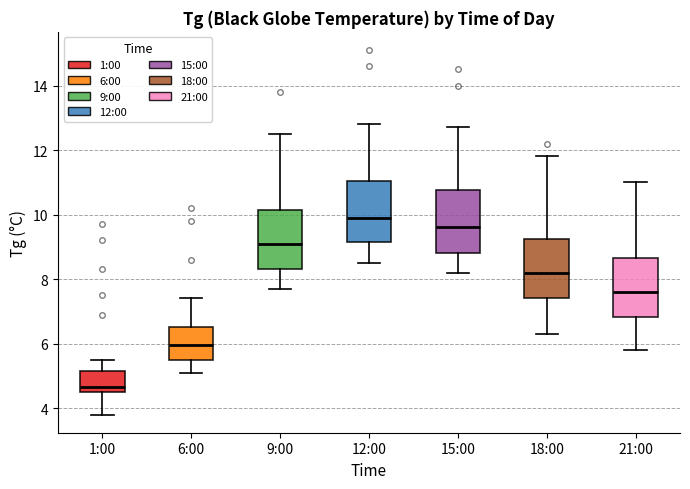

Reading left to right, transcribe this box plot: for each box, give where its median line is, the range the box spans, and where its two whiskers end, as read against the y-axis. The values are not printed on the chart, so give them approximately, as read against the axis.

1:00: median 4.6 (just above the box's lower edge), box 4.6 to 5.2, whiskers 3.8 to 5.6
6:00: median 6.0, box 5.6 to 6.6, whiskers 5.2 to 7.4
9:00: median 9.2, box 8.4 to 10.2, whiskers 7.8 to 12.6
12:00: median 10.0, box 9.2 to 11.0, whiskers 8.6 to 12.8
15:00: median 9.6, box 8.8 to 10.8, whiskers 8.2 to 12.8
18:00: median 8.2, box 7.4 to 9.2, whiskers 6.4 to 11.8
21:00: median 7.6, box 6.8 to 8.6, whiskers 5.8 to 11.0